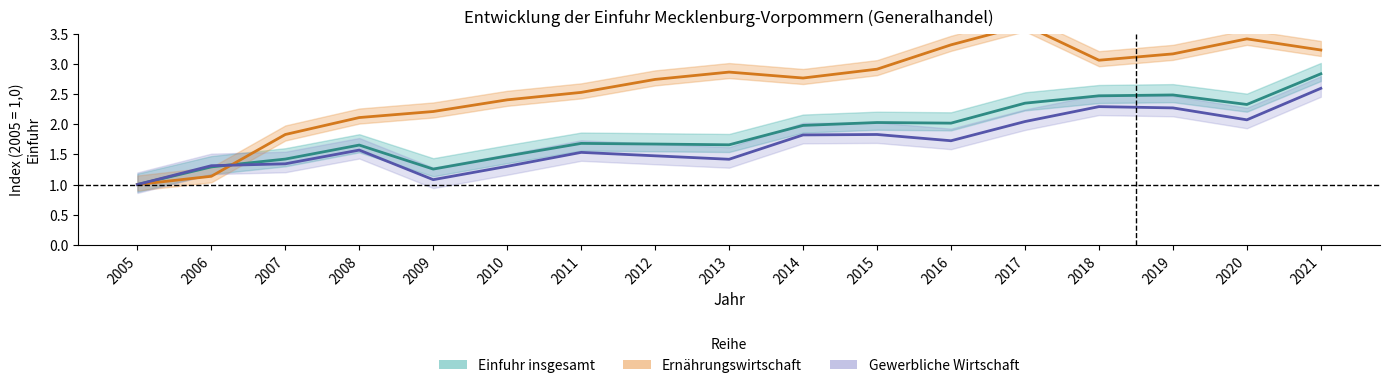

What is the average value of the Einfuhr insgesamt series?

1.9